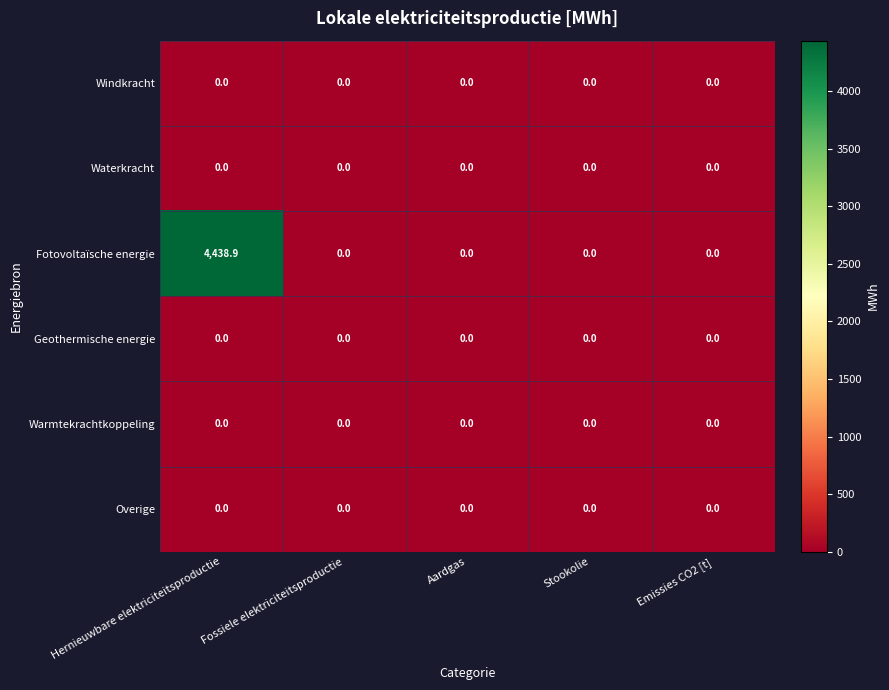

Which label corresponds to the largest value in the chart?

Hernieuwbare elektriciteitsproductie